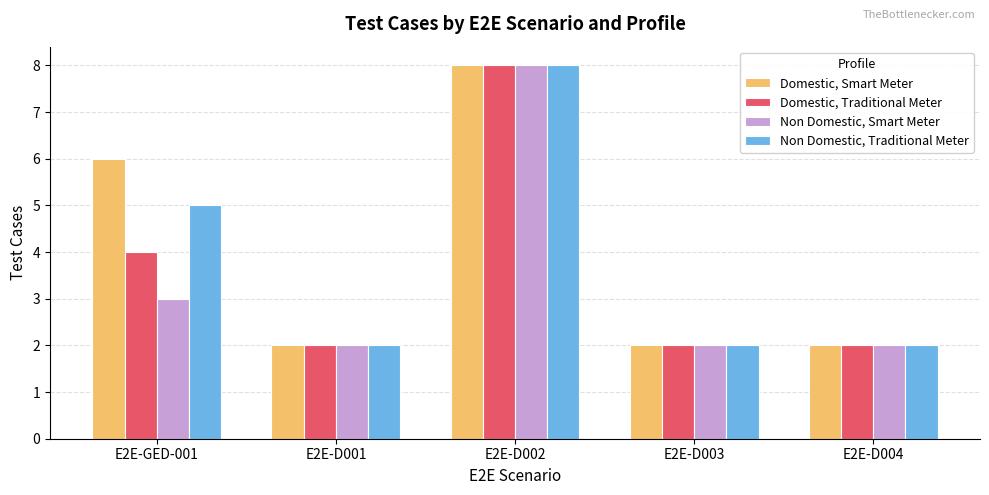

The Non Domestic, Traditional Meter series shows 2 at E2E-D004. True or false?

True